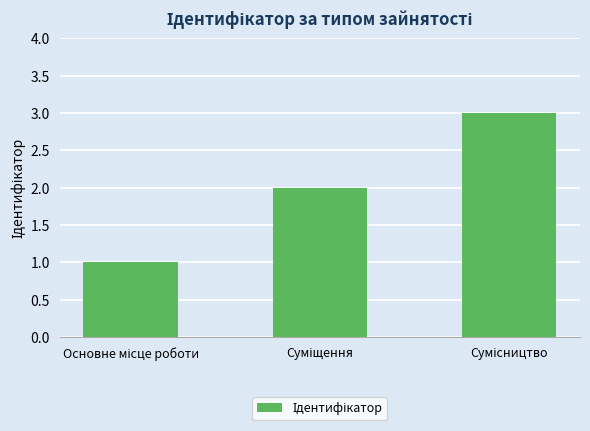

What is the maximum value shown in the chart?

3